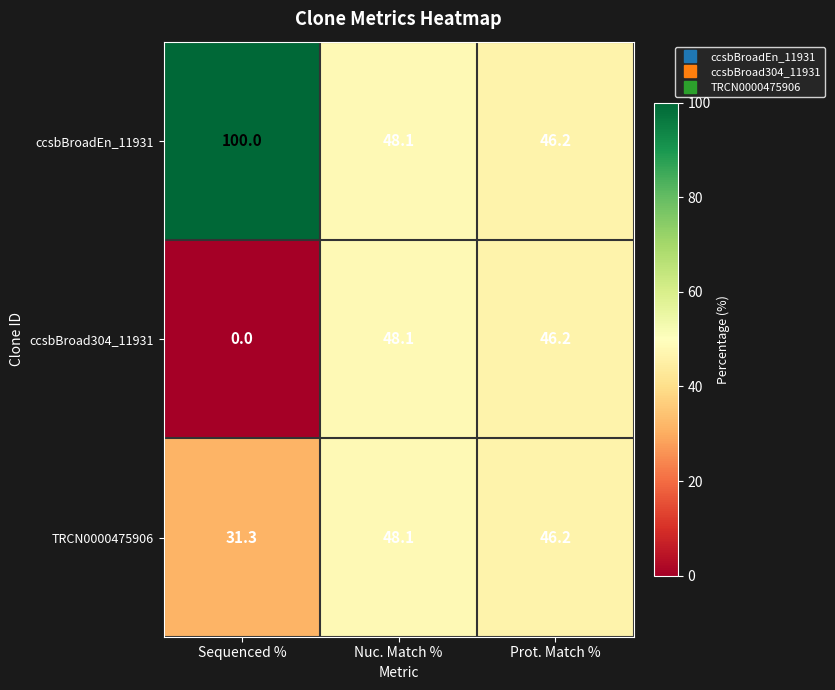

At which category is the sum across all series the highest?

Nuc. Match %